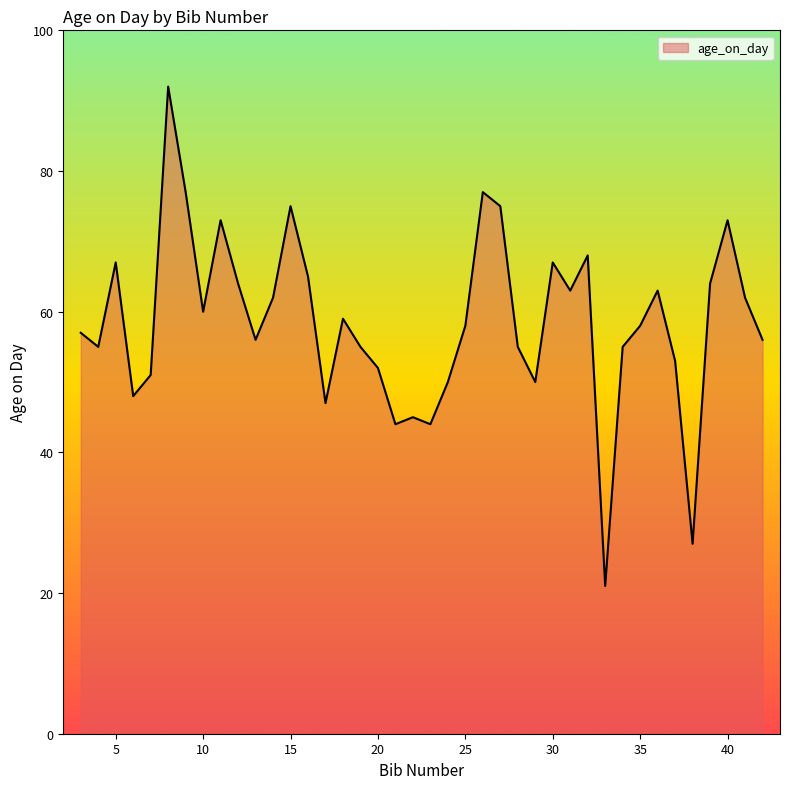

What is the difference between the maximum and minimum values?

71